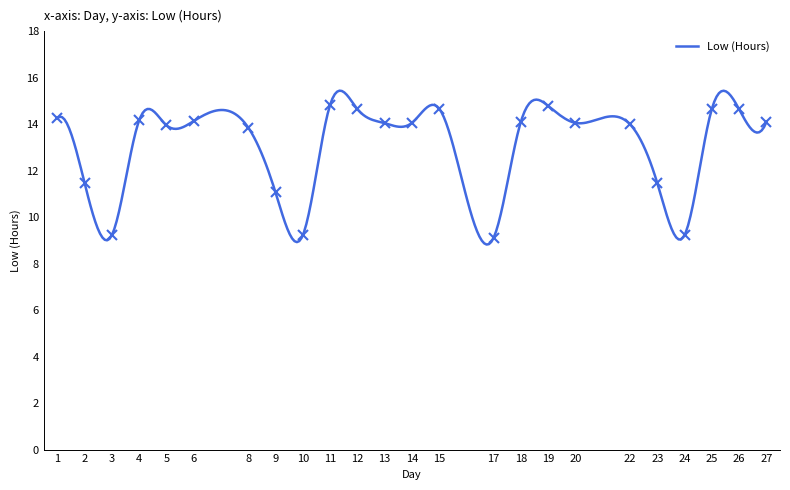

What is the average value?

13.1